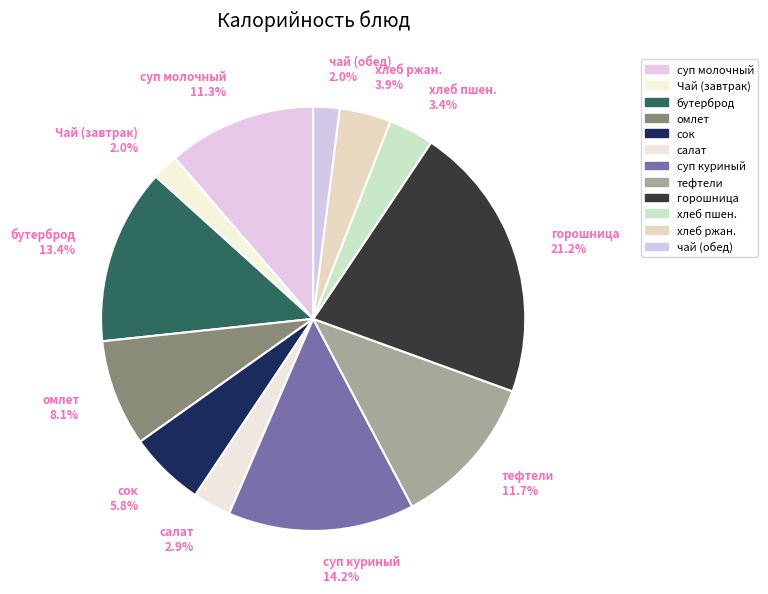

How many segments does this pie chart have?

12